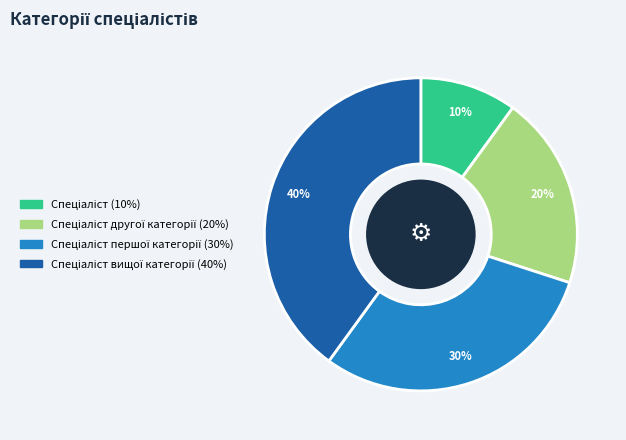

Is there a majority slice in this chart?

No